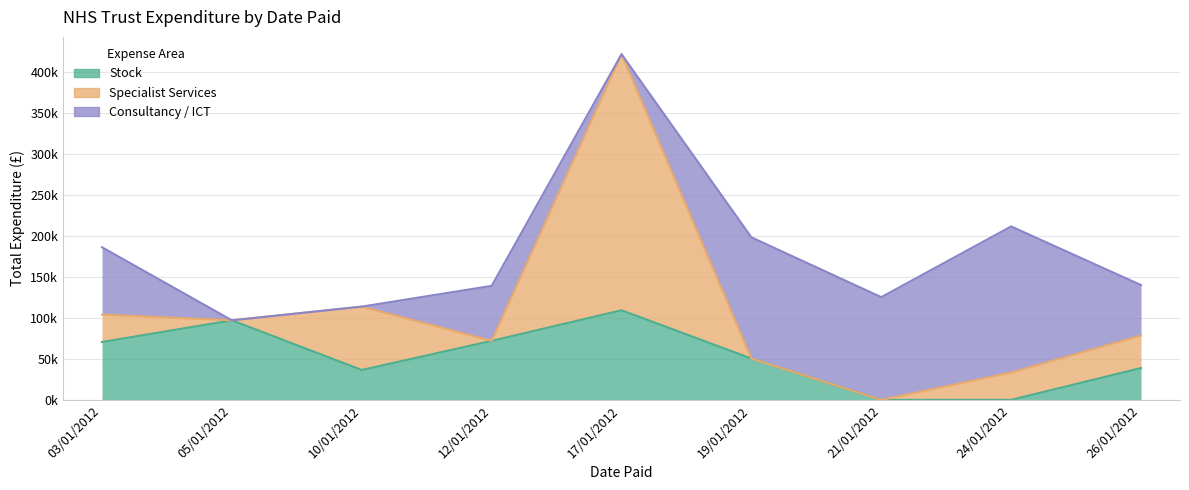

How many intersections are there between Stock and Consultancy / ICT?

2